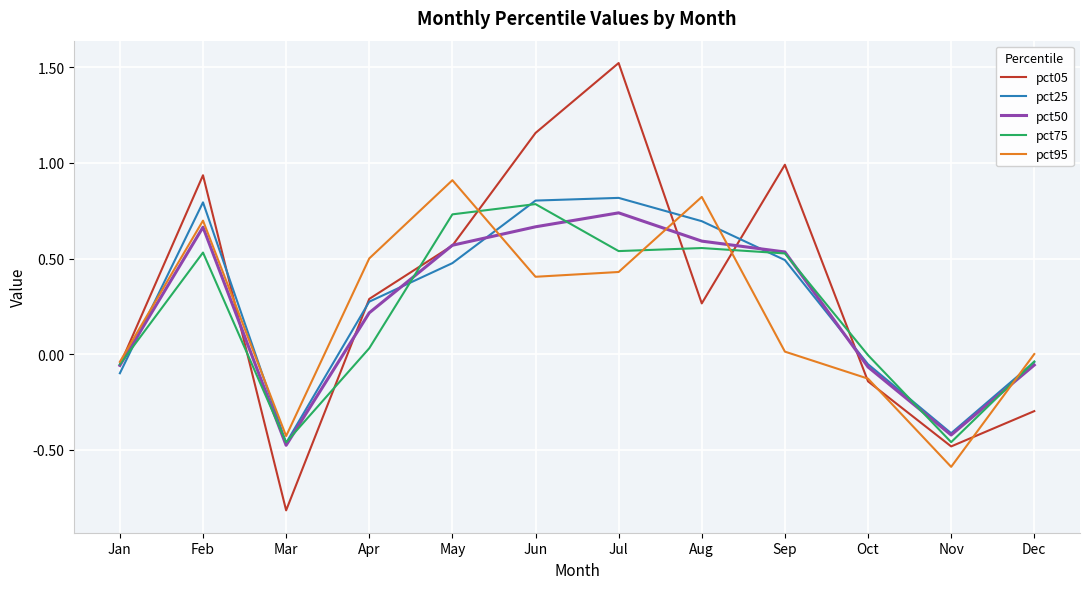

True or false: pct05 has a value of -0.5 at Dec.

False